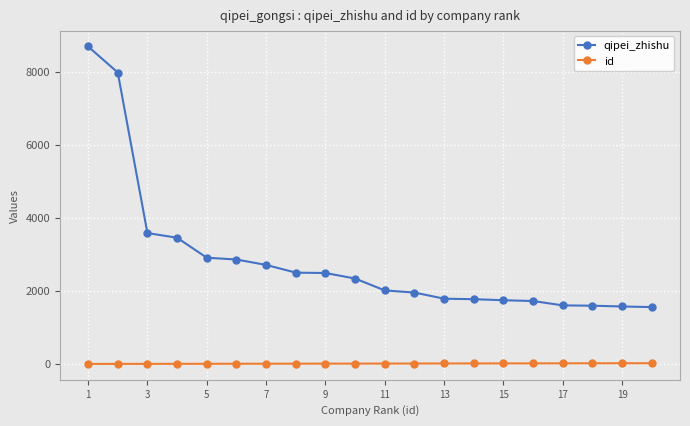

Which series has the widest spread of values?

qipei_zhishu